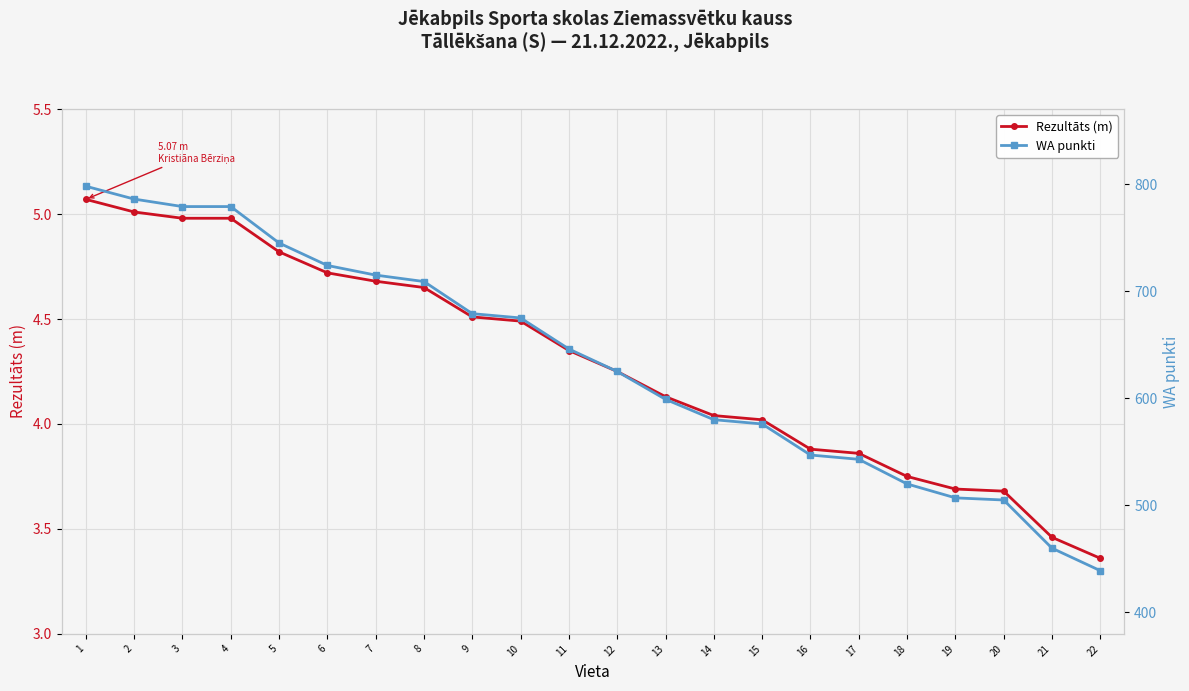

Where does the Rezultāts (m) series first go above 4?

1